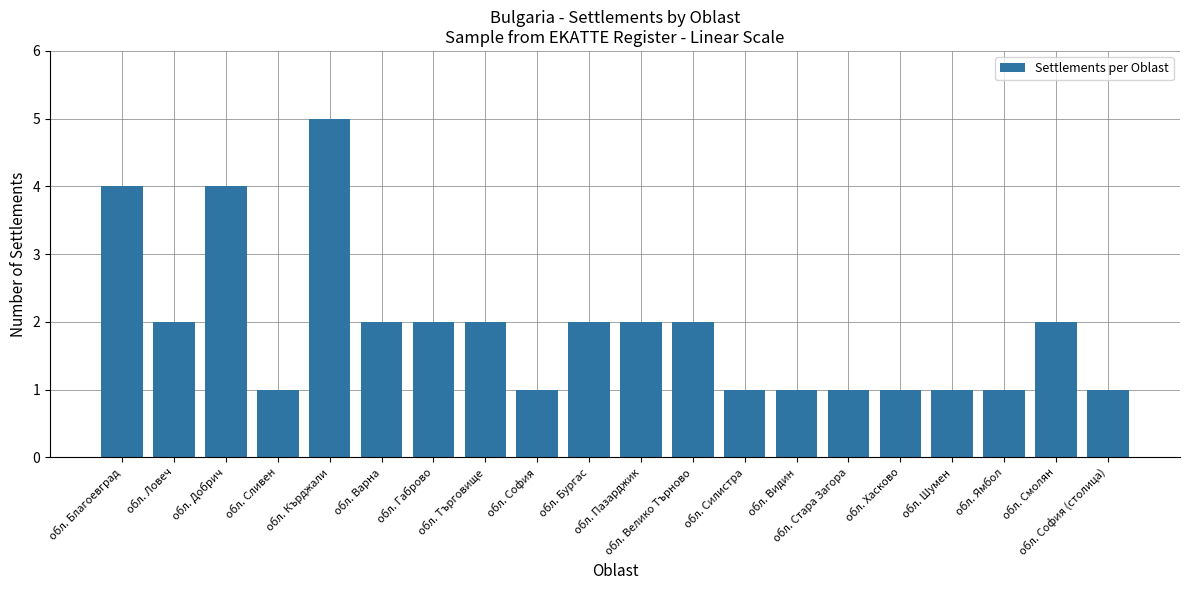

What is the sum of the values at обл. Ямбол and обл. Кърджали?

6